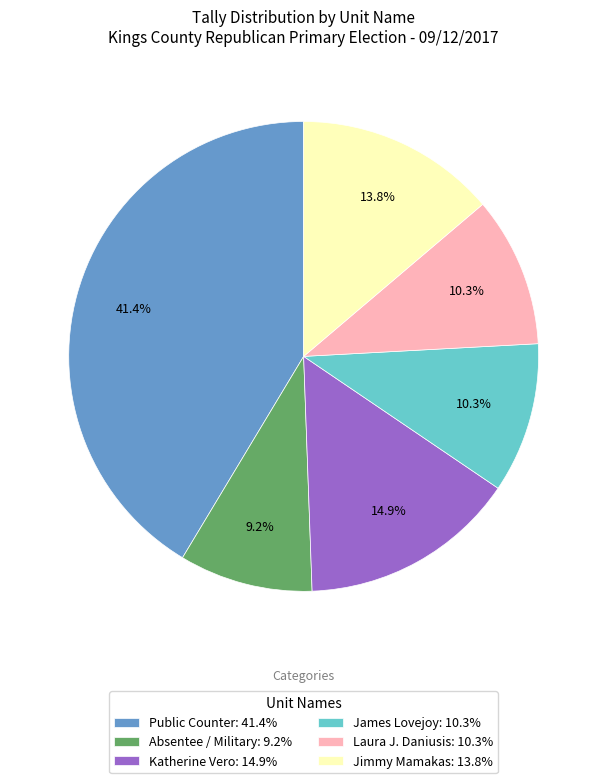

What is the smallest slice in the pie chart?

Absentee / Military: 9.2%